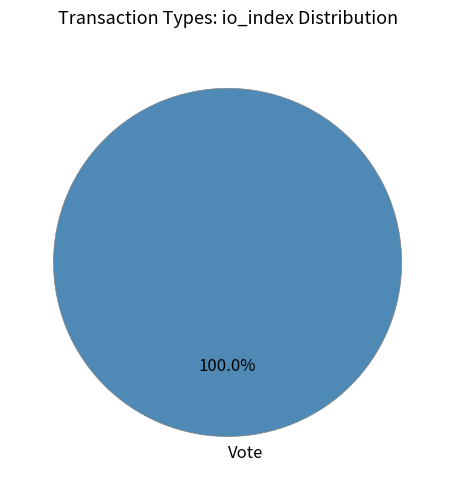

Does any single category account for the majority?

Yes